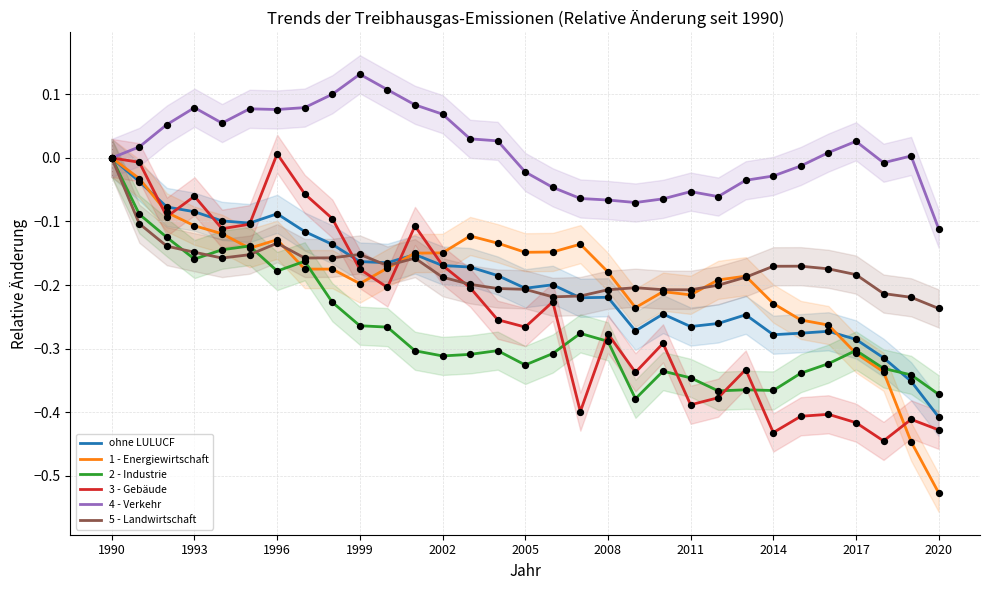

At how many categories does at least one series exceed 0?

17